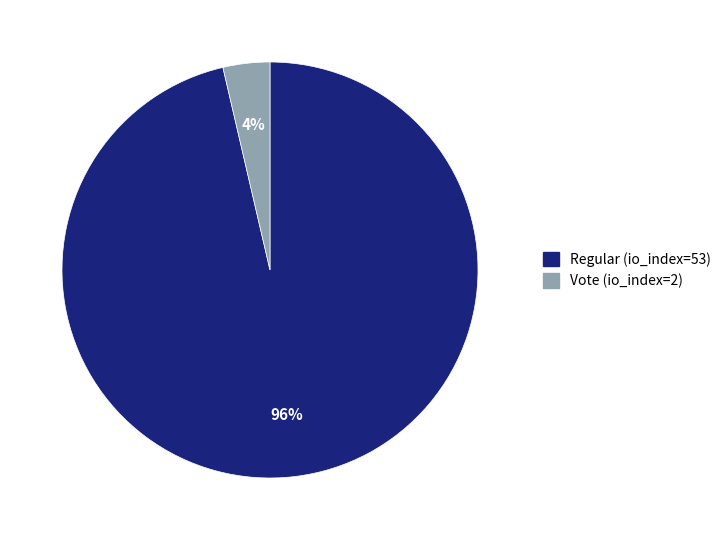

Do Vote (io_index=2) and Regular (io_index=53) together represent more than half of the pie?

Yes